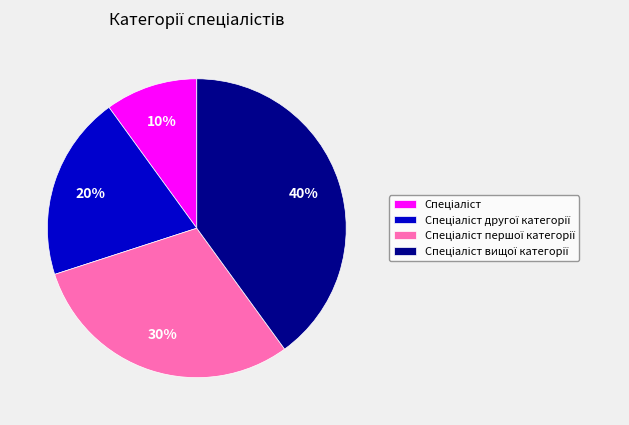

To the nearest percent, what is the average slice percentage?

25%